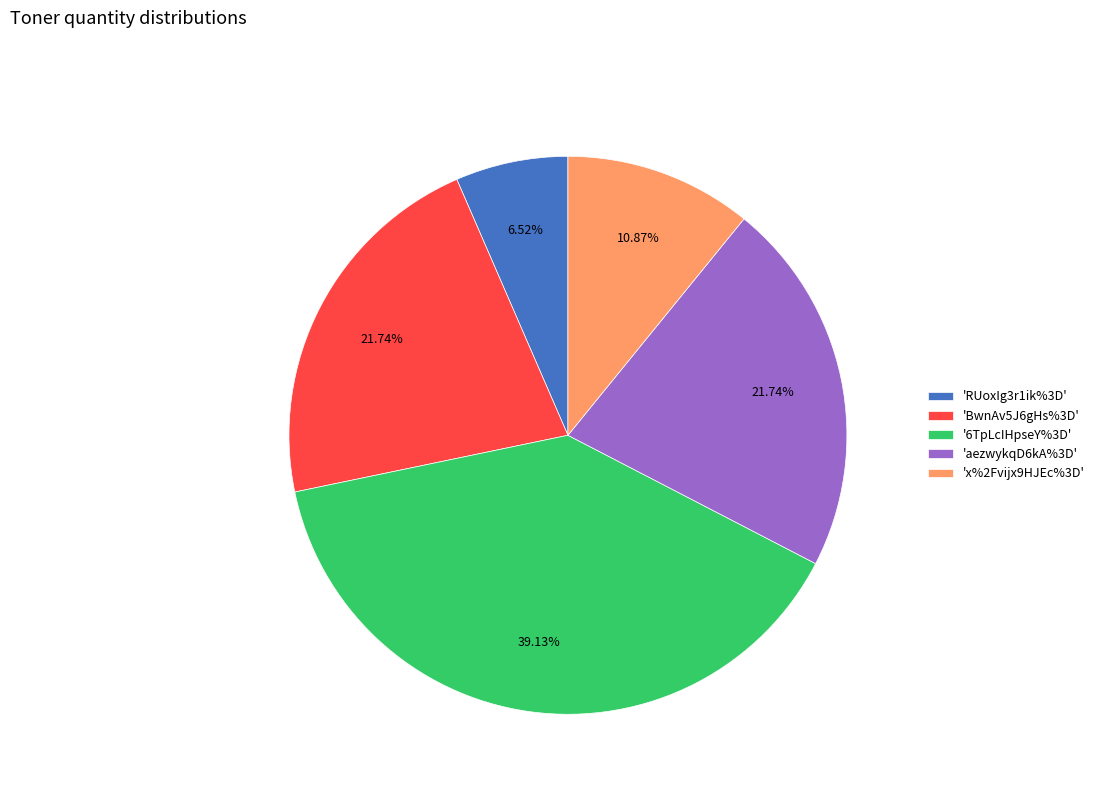

Between 'x%2Fvijx9HJEc%3D' and 'RUoxIg3r1ik%3D', which is larger?

'x%2Fvijx9HJEc%3D'